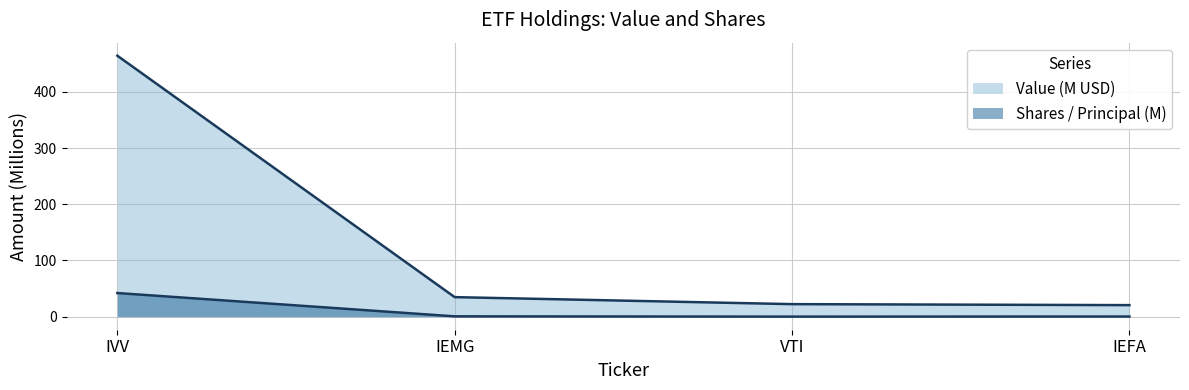

What is the label of the 1st point from the right?

IEFA